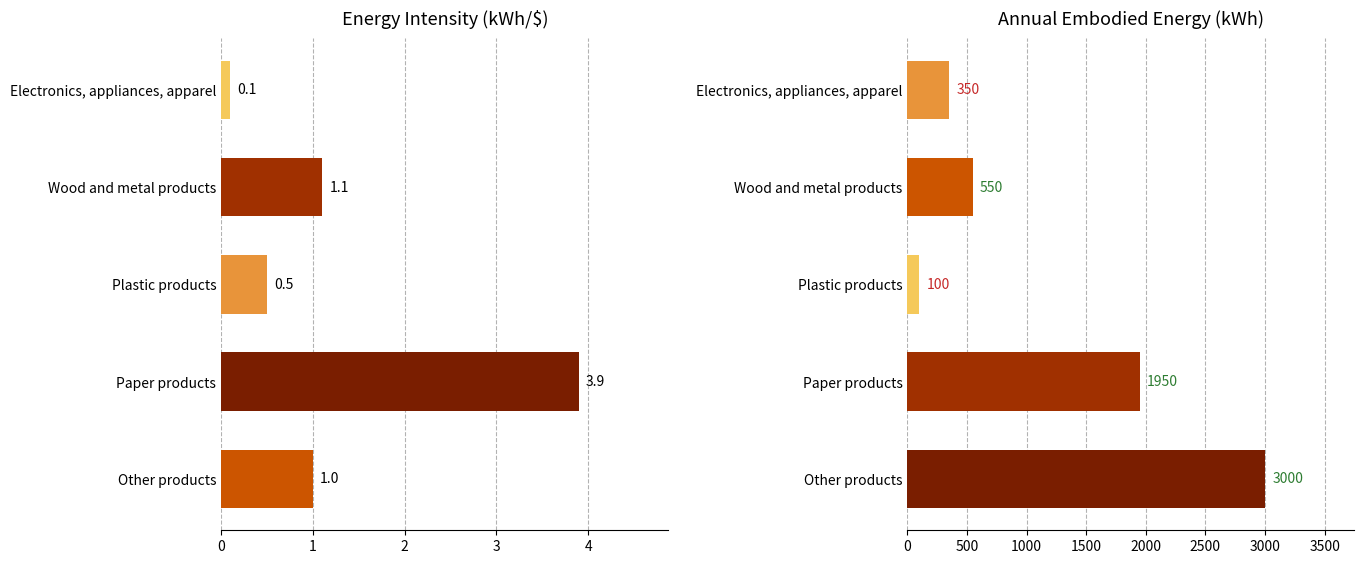

How many distinct data groups are displayed?

2